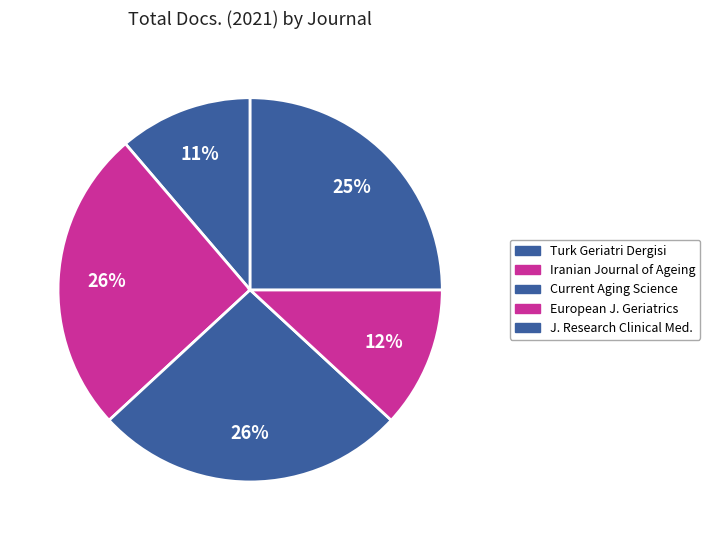

How many segments does this pie chart have?

5